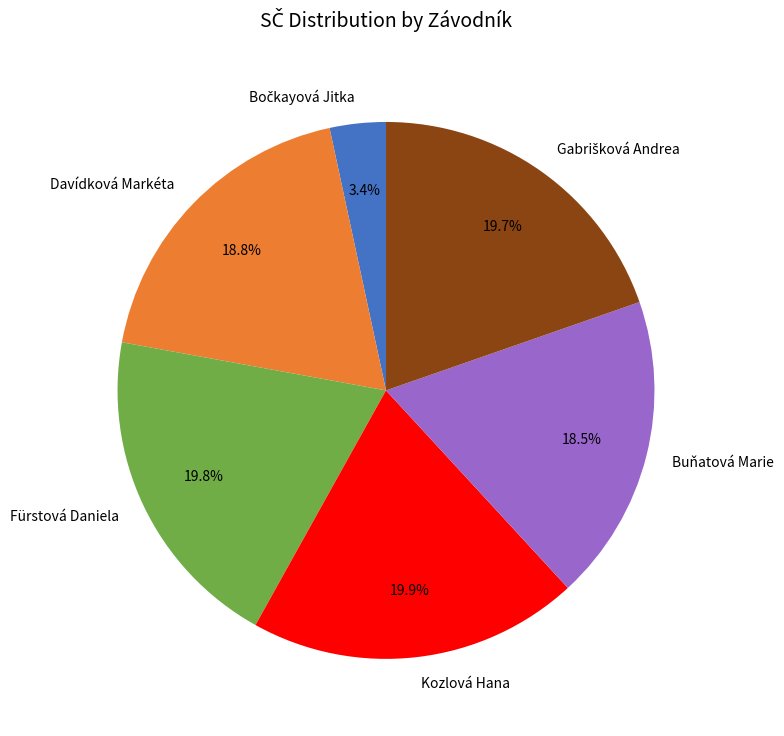

Is it true that Davídková Markéta is 29% of the pie?

False